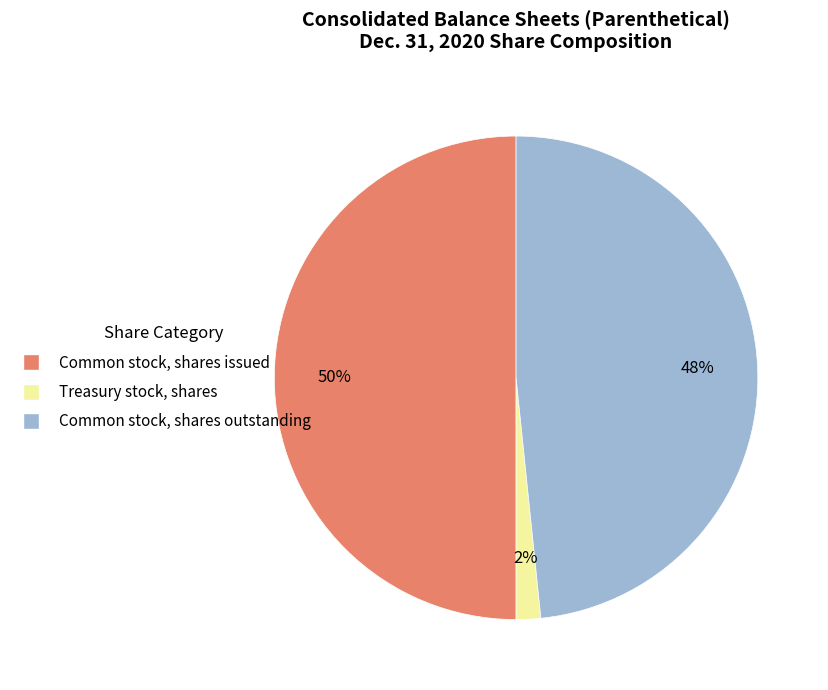

True or false: Common stock, shares outstanding accounts for 48% of the total.

True